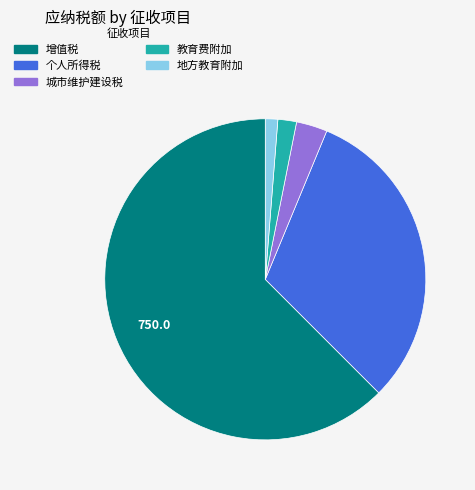

Is the sum of 教育费附加 and 地方教育附加 greater than half?

No